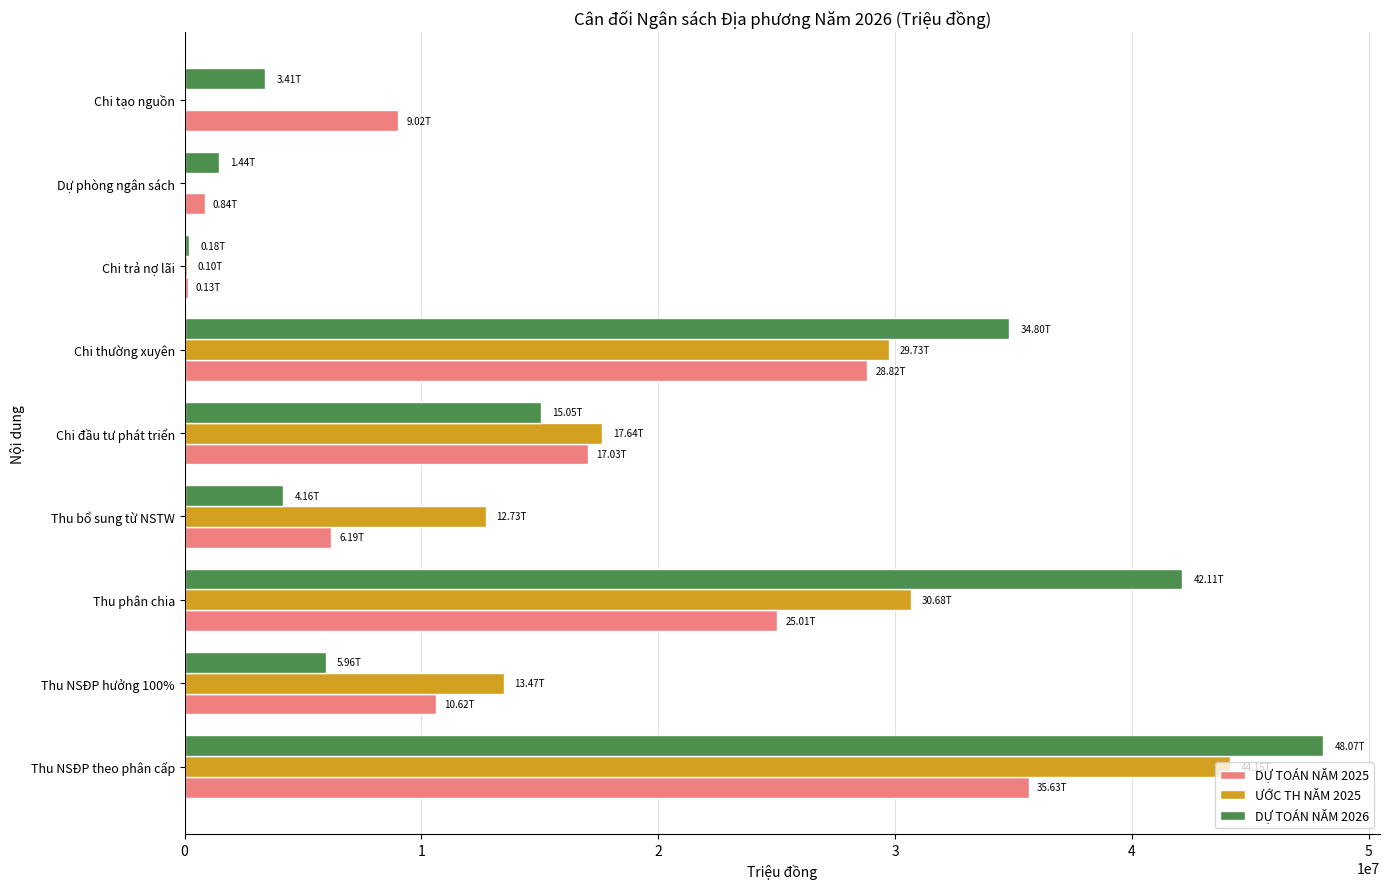

At which category is the sum across all series the highest?

Thu NSĐP theo phân cấp